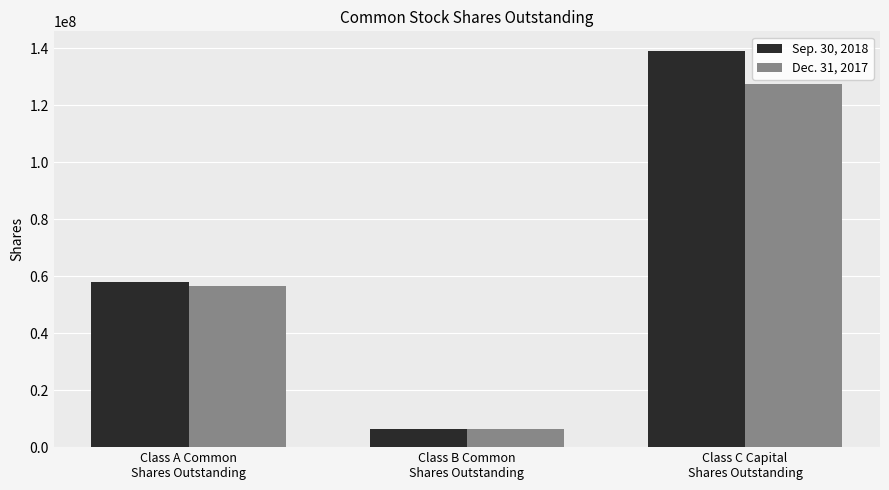

At which label is Dec. 31, 2017 closest to 66743022?

Class A Common
Shares Outstanding